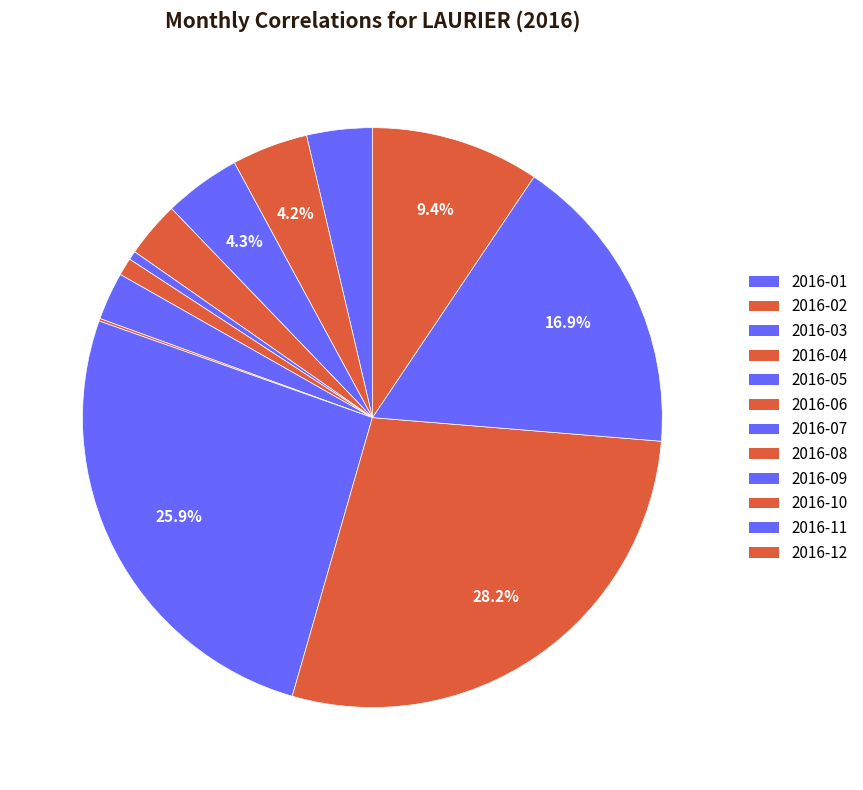

How many segments does this pie chart have?

12